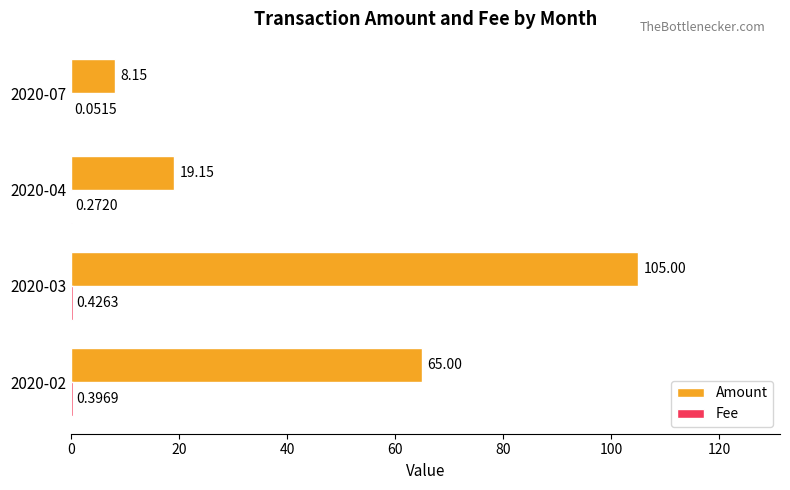

Which series changed the most between 2020-03 and 2020-04?

Amount